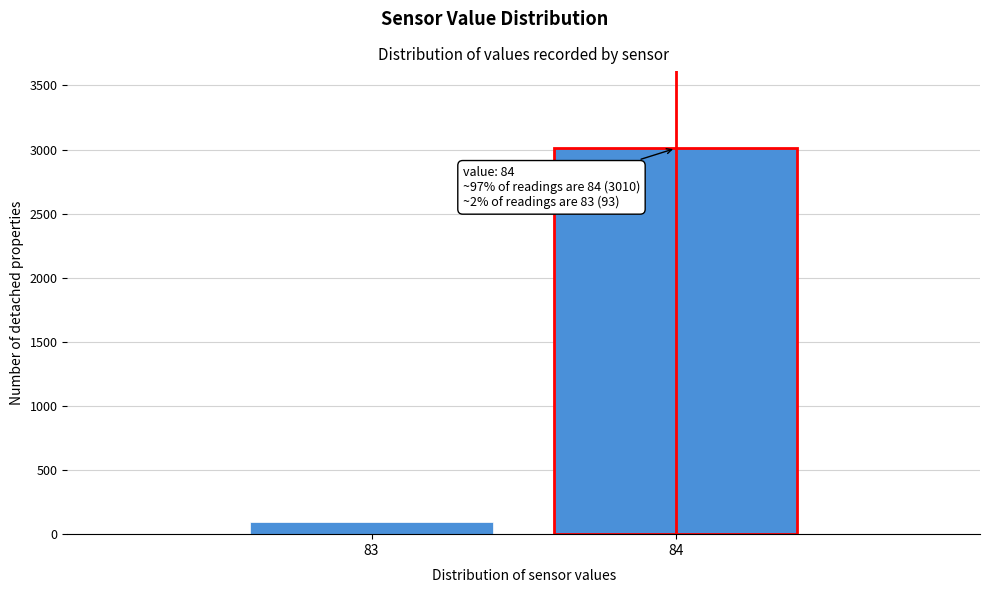

Reading left to right, list all the values displayed in this chart.

83=93	84=3010